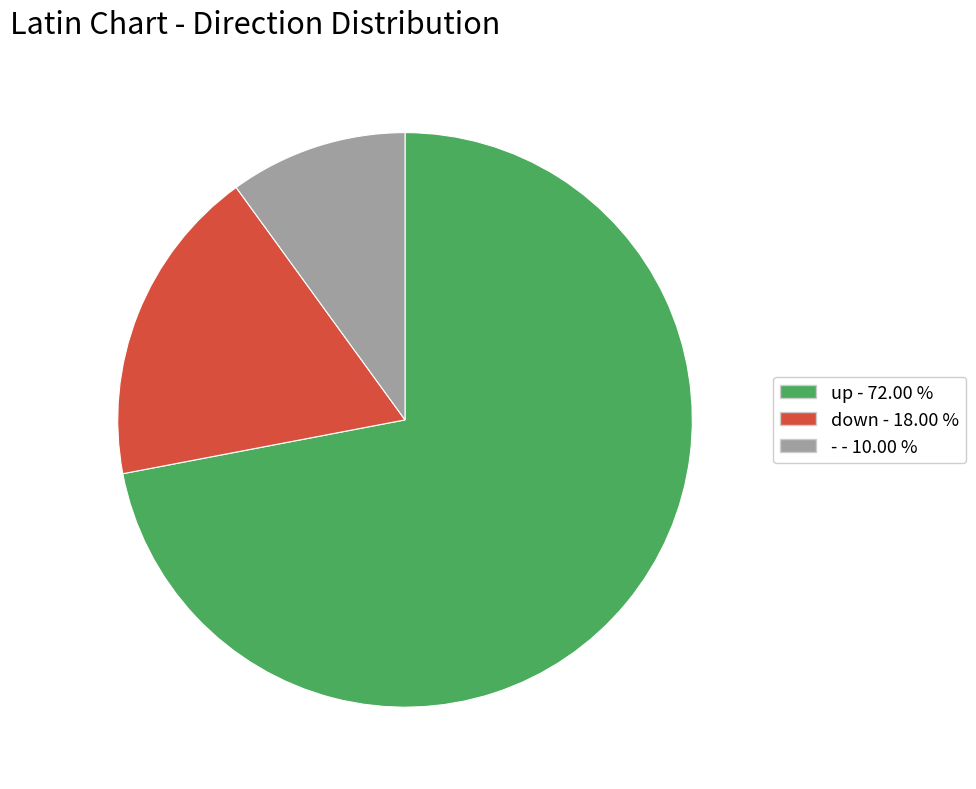

What is the majority slice?

up